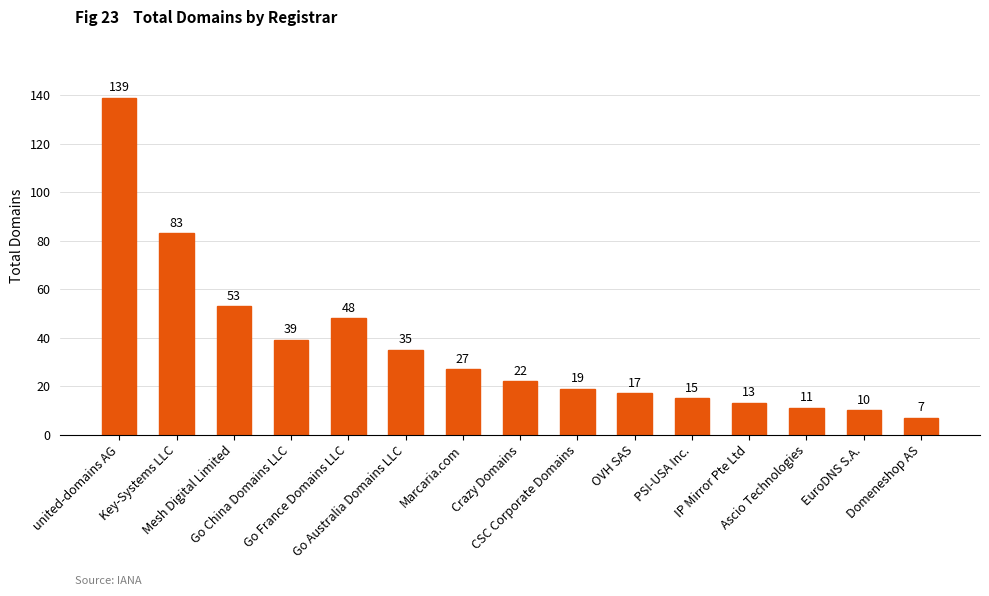

What is the difference between the values at Domeneshop AS and Mesh Digital Limited?

46